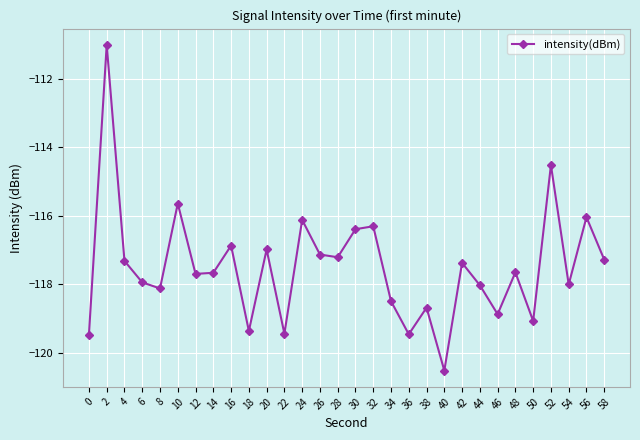

At which label does the data first exceed -117?

2